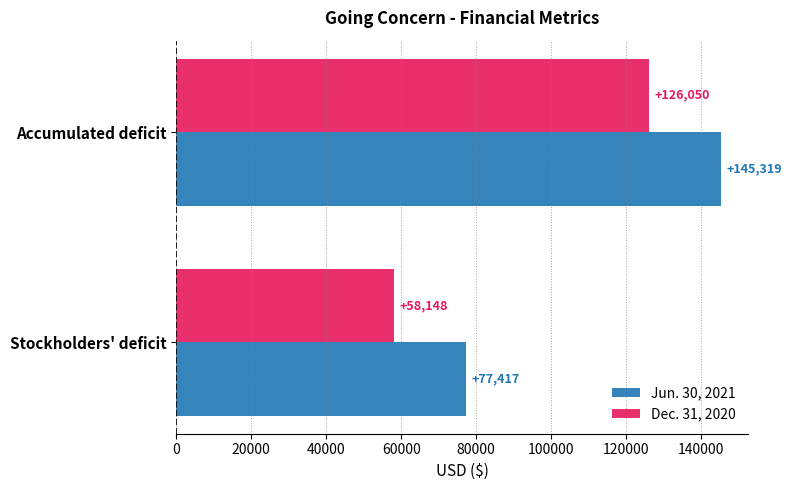

Which label corresponds to the largest value in the chart?

Accumulated deficit